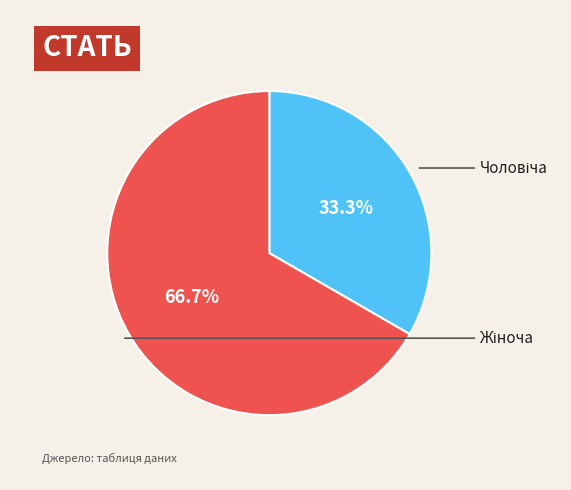

Does any single category account for the majority?

Yes